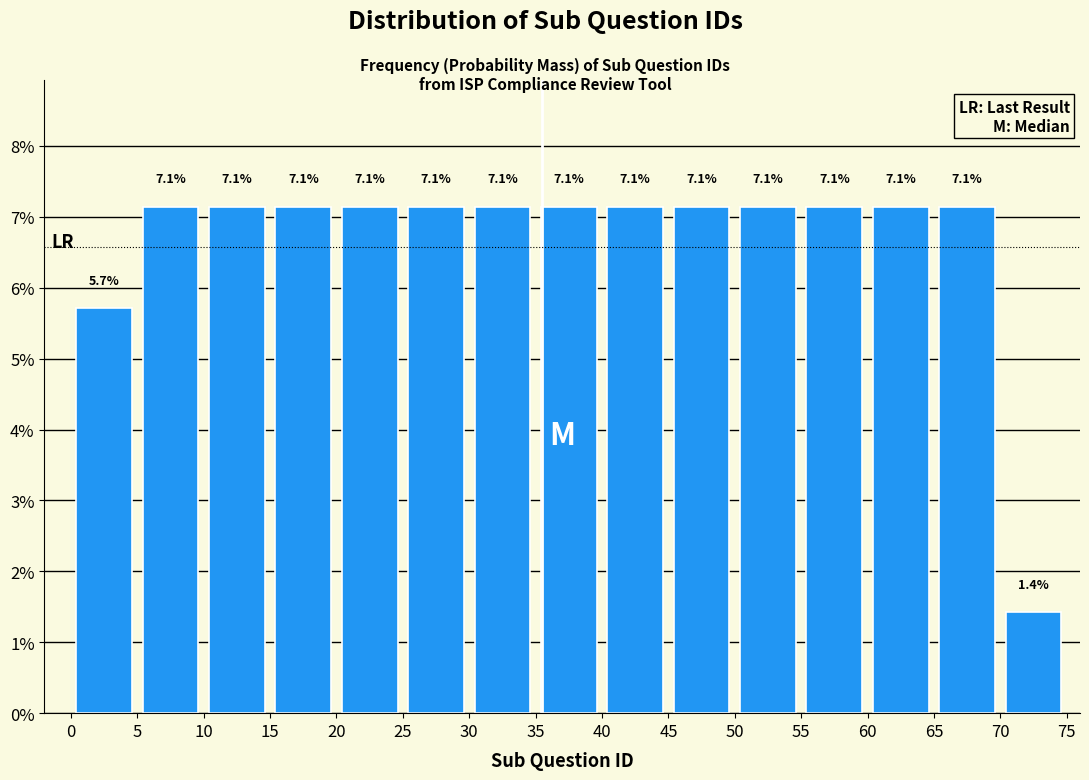

Reading left to right, list every bar in this chart as the range it spans on the x-axis followed by its height.

0 to 5: 5.7
5 to 10: 7.1
10 to 15: 7.1
15 to 20: 7.1
20 to 25: 7.1
25 to 30: 7.1
30 to 35: 7.1
35 to 40: 7.1
40 to 45: 7.1
45 to 50: 7.1
50 to 55: 7.1
55 to 60: 7.1
60 to 65: 7.1
65 to 70: 7.1
70 to 75: 1.4